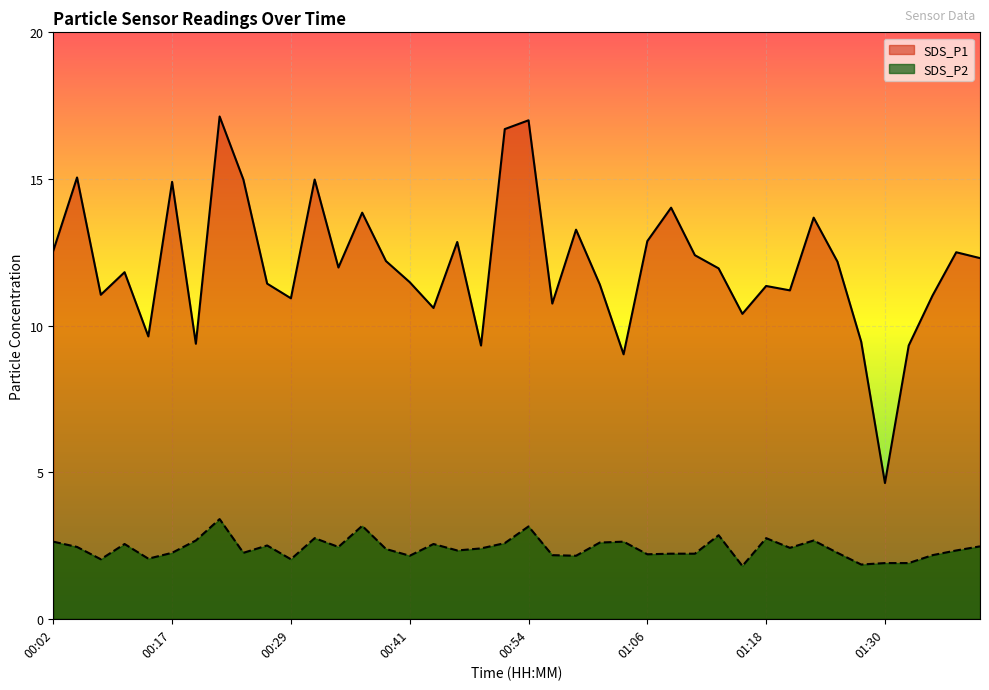

What is the total value across all series at 00:34?

14.4